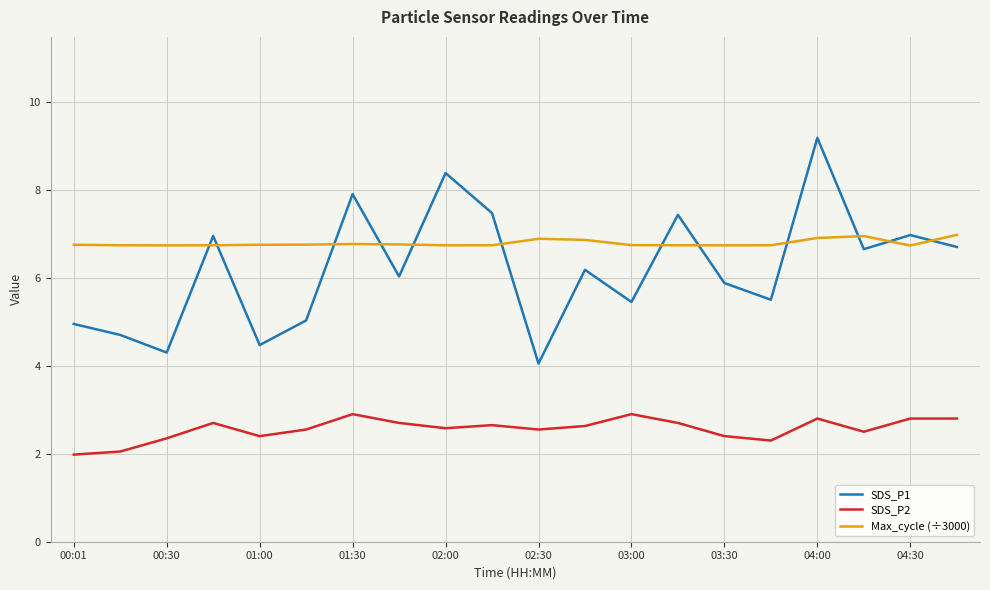

Which series has the largest total across all categories?

Max_cycle (÷3000)